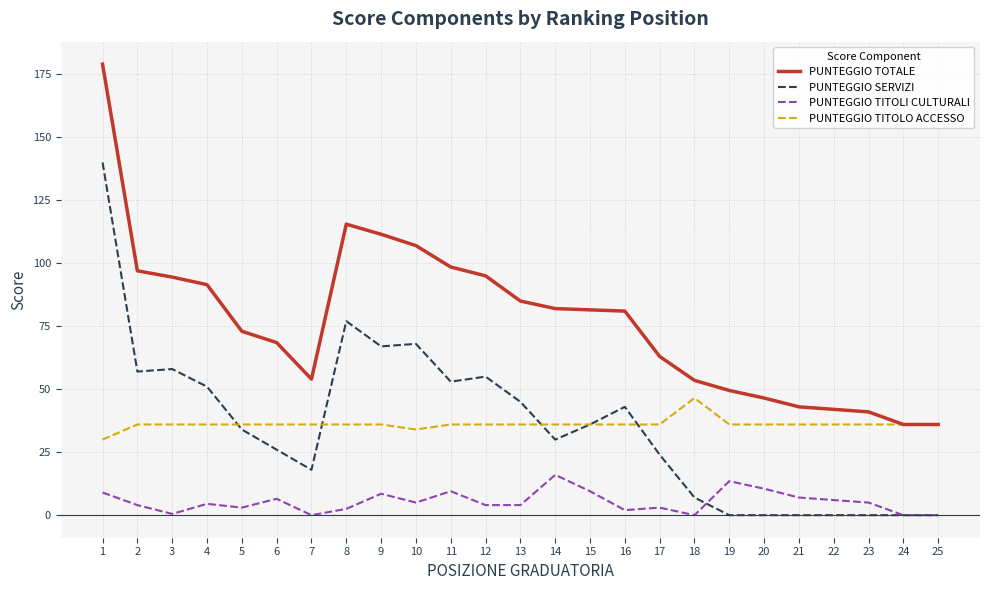

Which series has the largest range (max minus min)?

PUNTEGGIO TOTALE